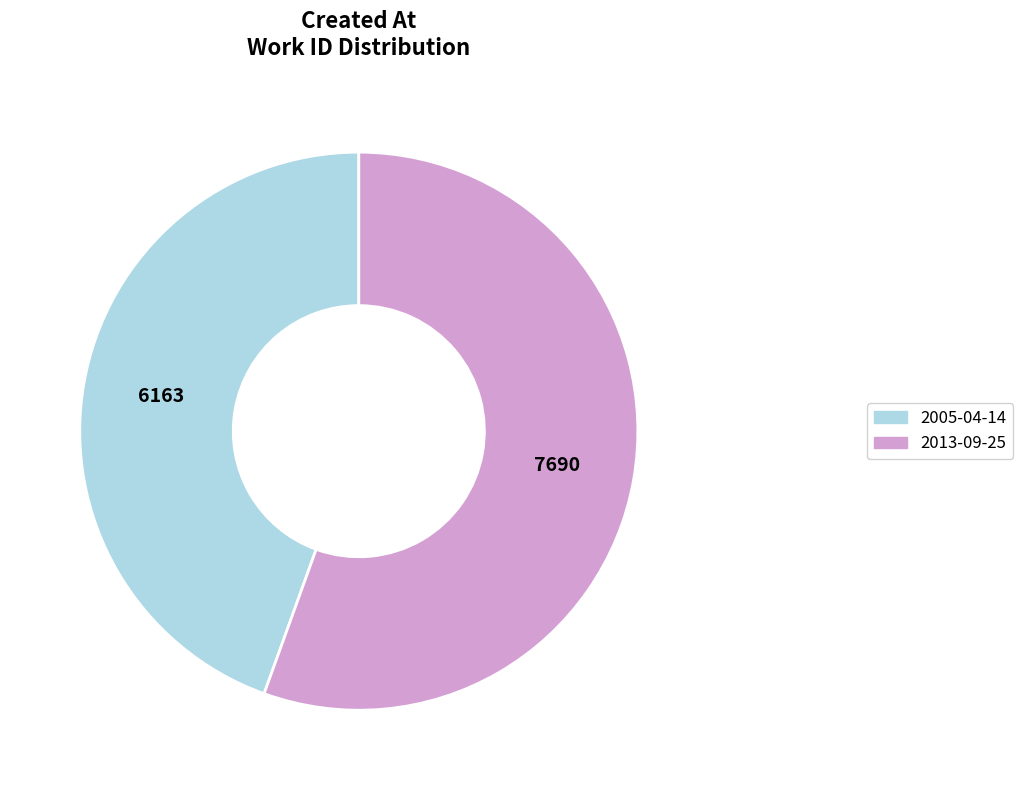

Count the number of slices in the pie.

2